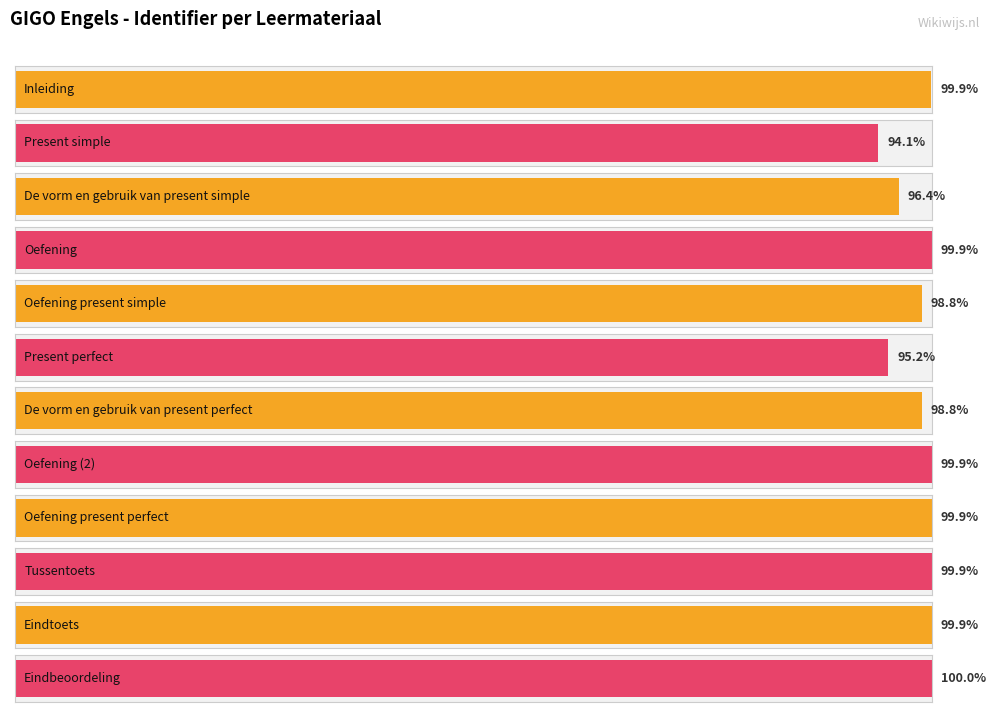

The chart shows a value of 785602 at De vorm en gebruik van present perfect. True or false?

False